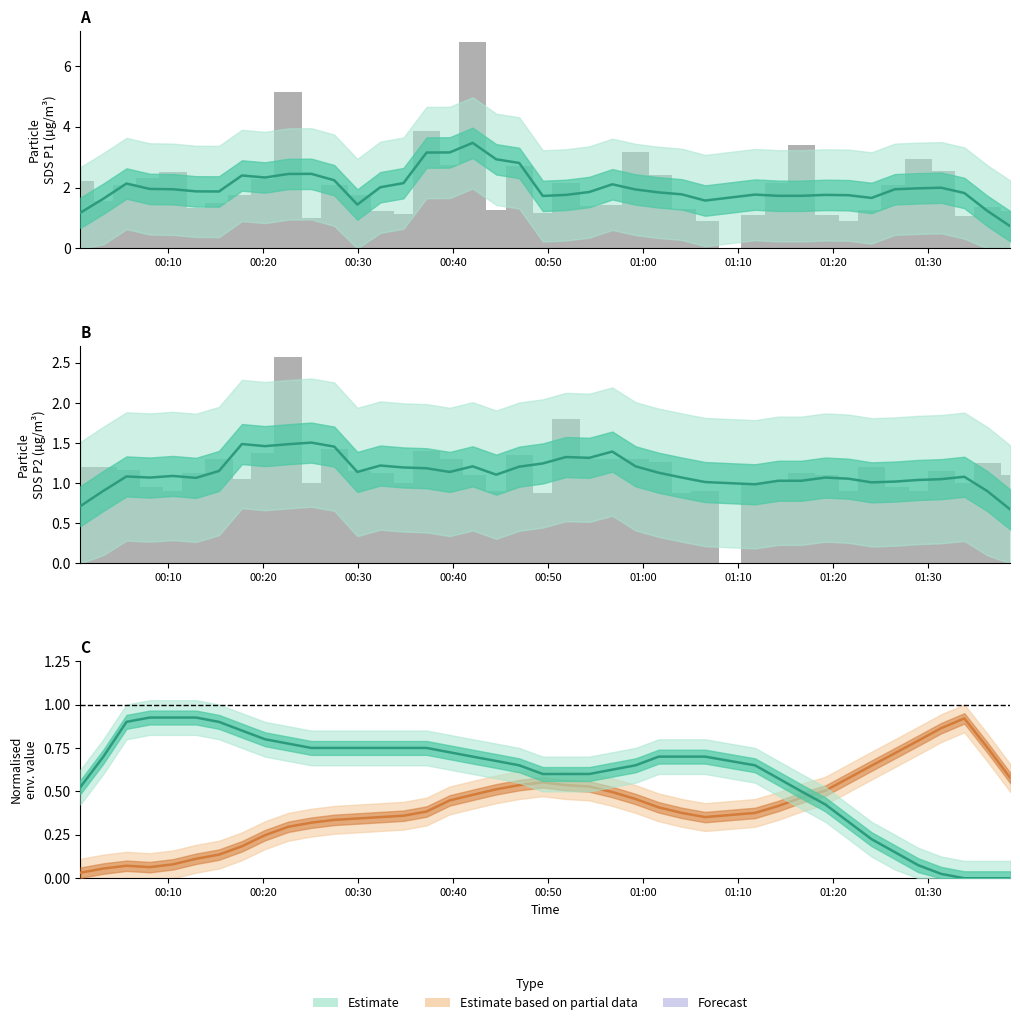

What position from the right is 00:30?

38